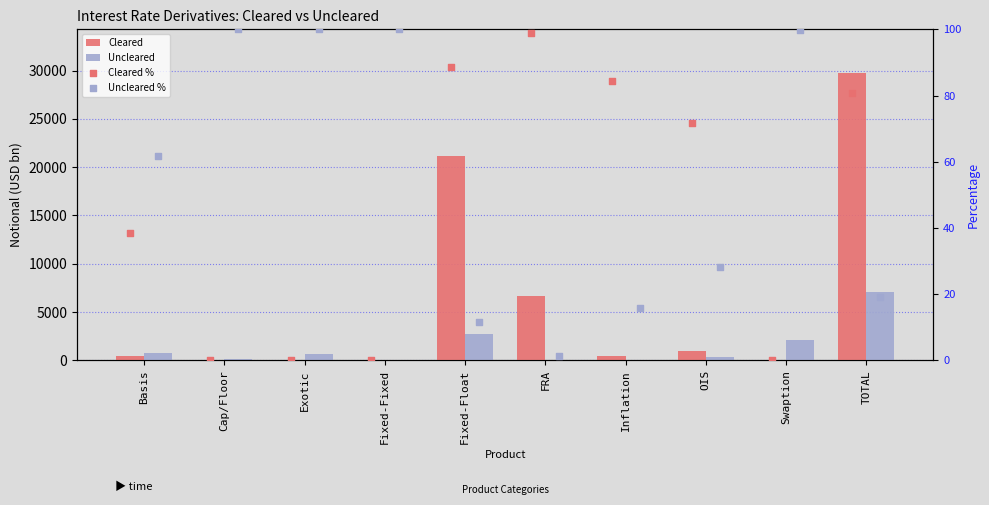

At which category is the sum across all series the highest?

TOTAL